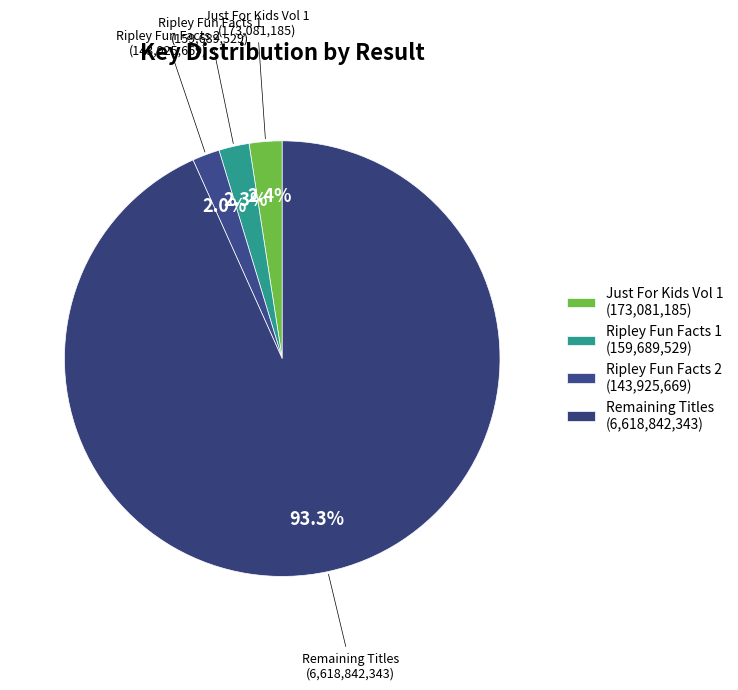

Is there a majority slice in this chart?

Yes